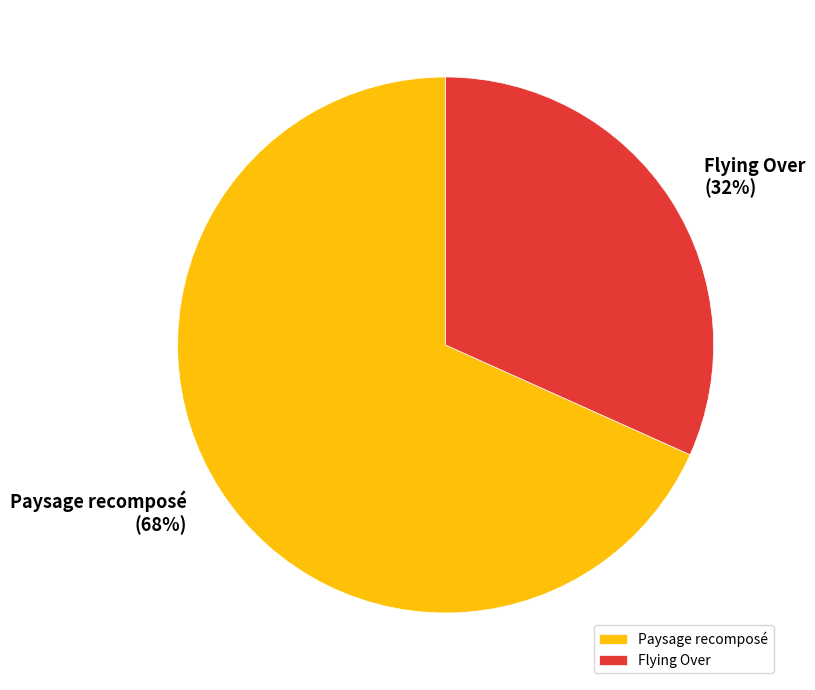

Rank the categories by value from highest to lowest.

Paysage recomposé, Flying Over